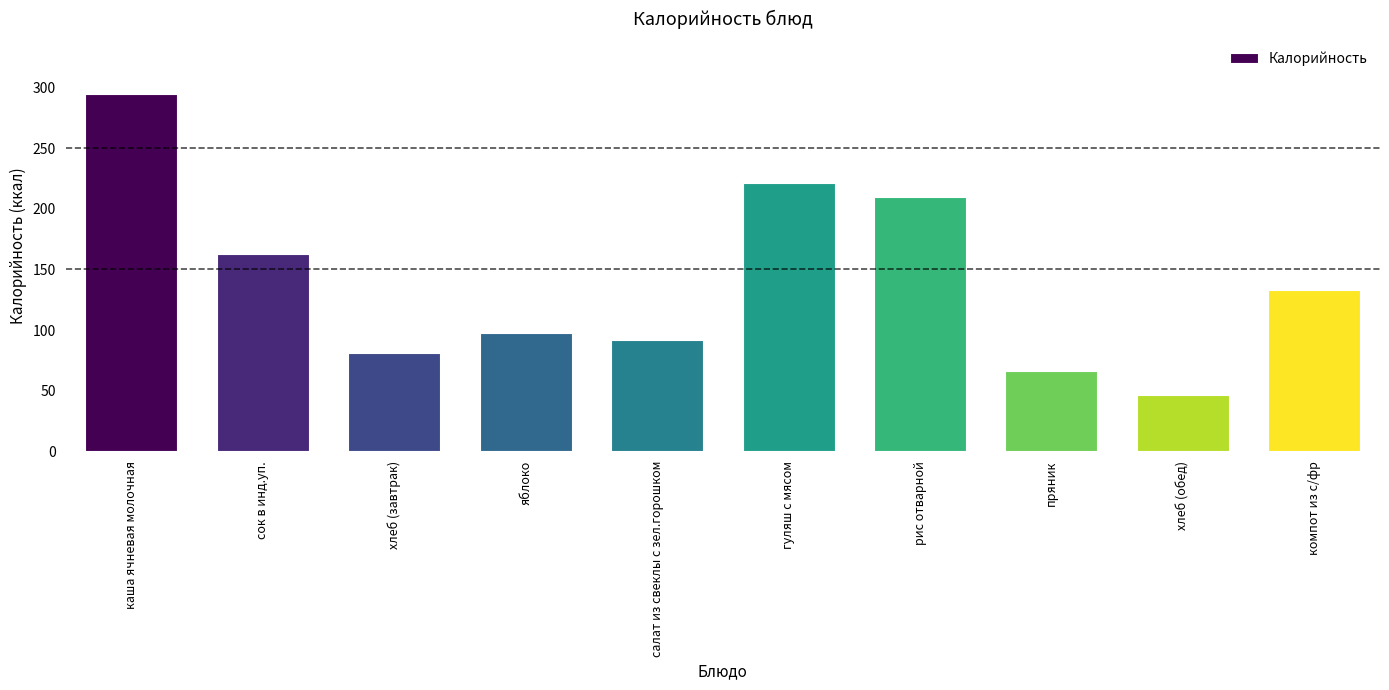

Where is the data nearest to the value 170?

сок в инд.уп.